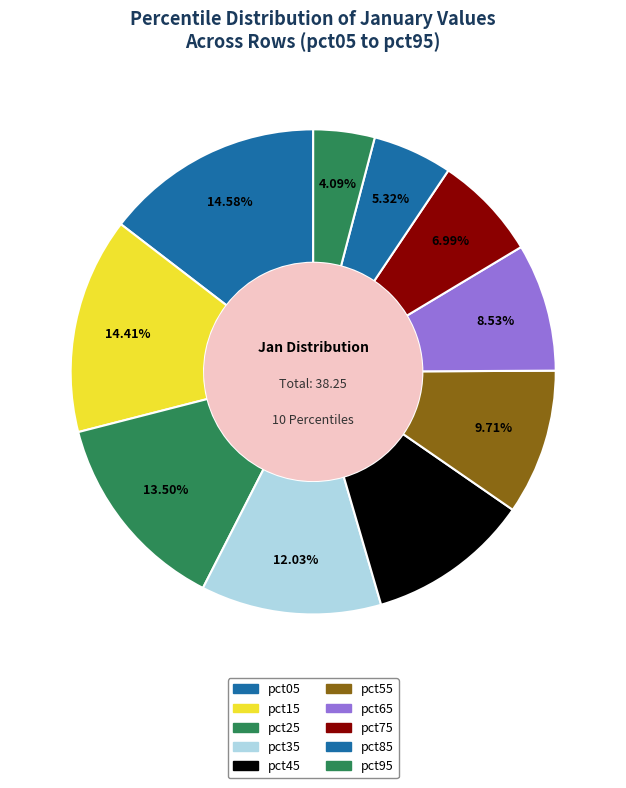

Does pct15 represent more than half of the total?

No